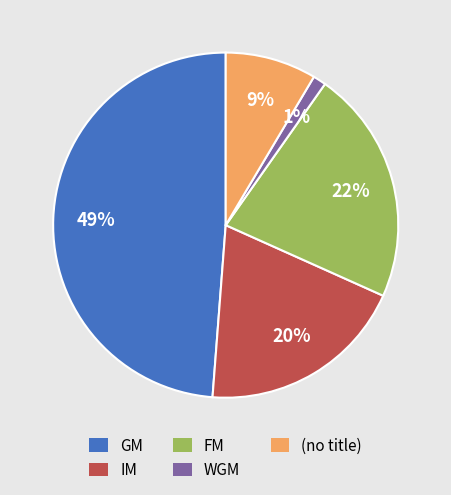

Which slice is the largest?

GM